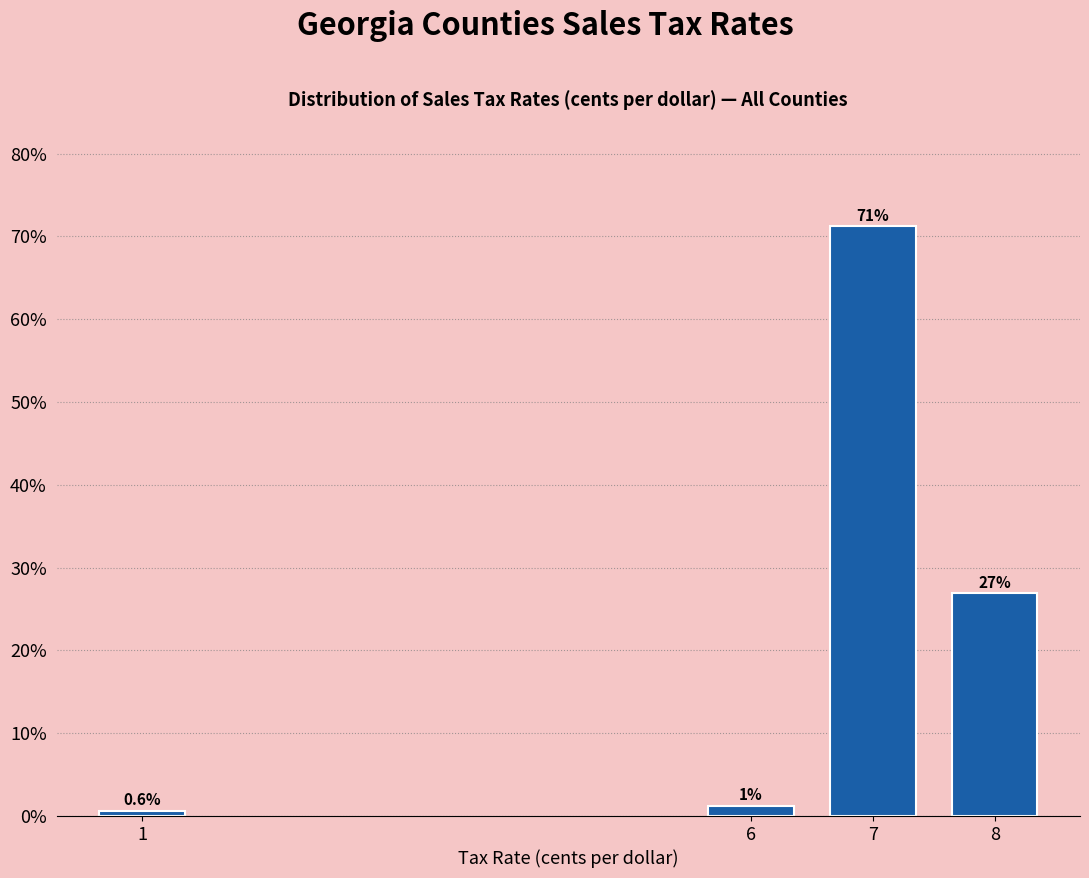

What is the value of the 4th bar from the left?

26.9